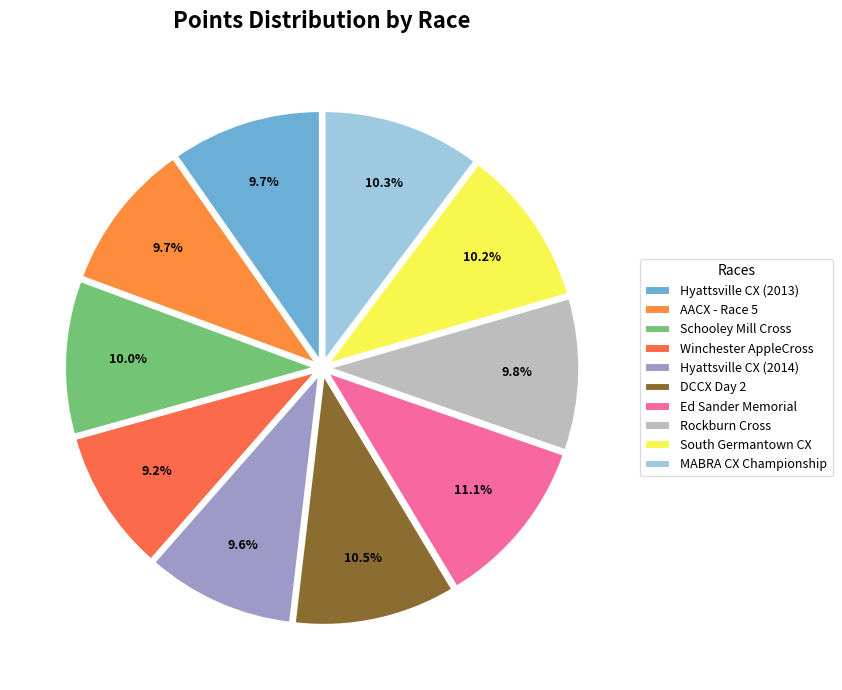

How many segments does this pie chart have?

10